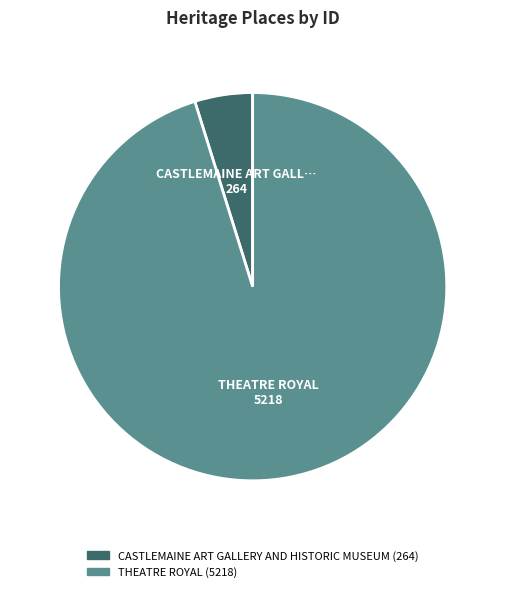

Is it true that CASTLEMAINE ART GALLERY AND HISTORIC MUSEUM is 5% of the pie?

True